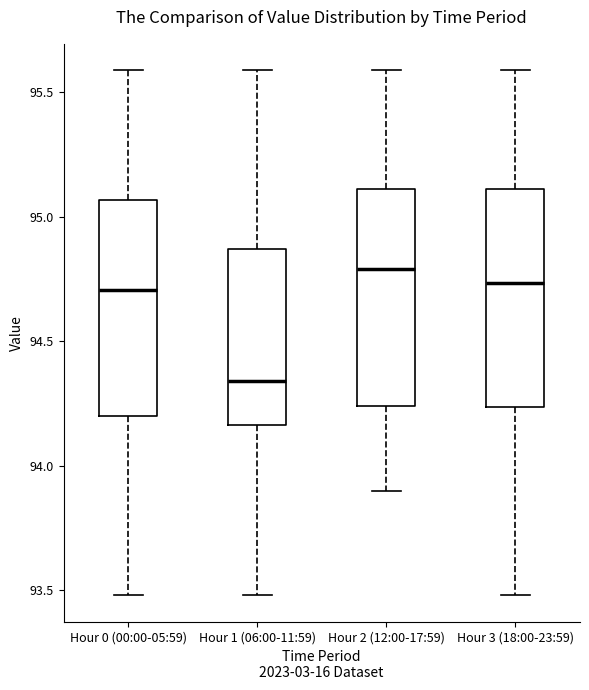

Where is the lower edge of the box for Hour 3 (18:00-23:59) on the y-axis? The values are not printed on the chart, so give them approximately, as read against the axis.

94.25